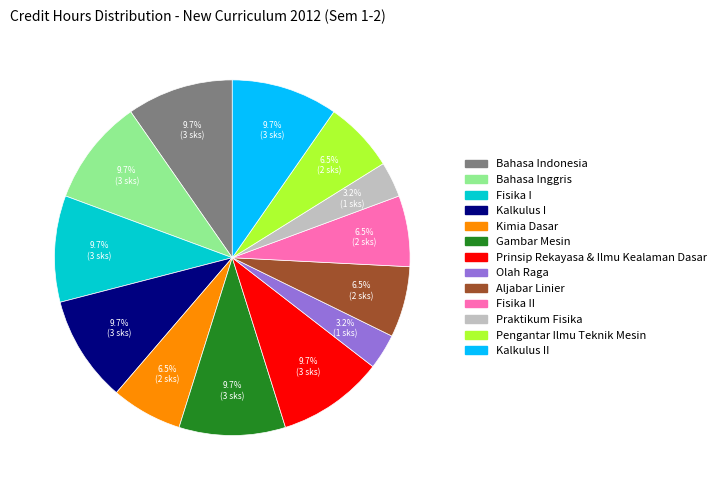

Is there a majority slice in this chart?

No